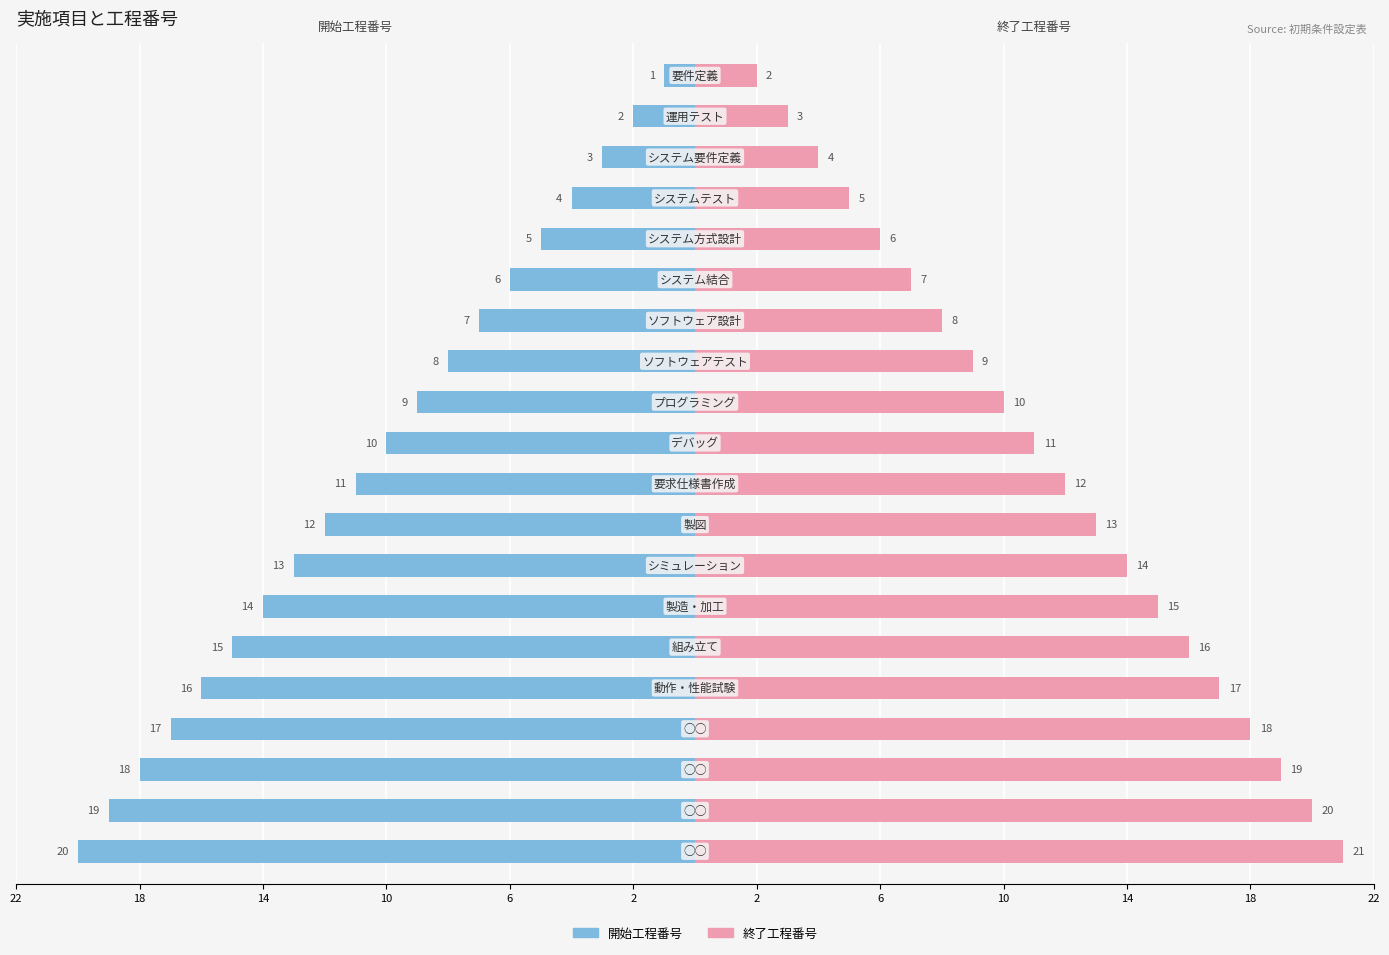

Is the value of 終了工程番号 at 17 greater than the value of 開始工程番号 at 6?

Yes